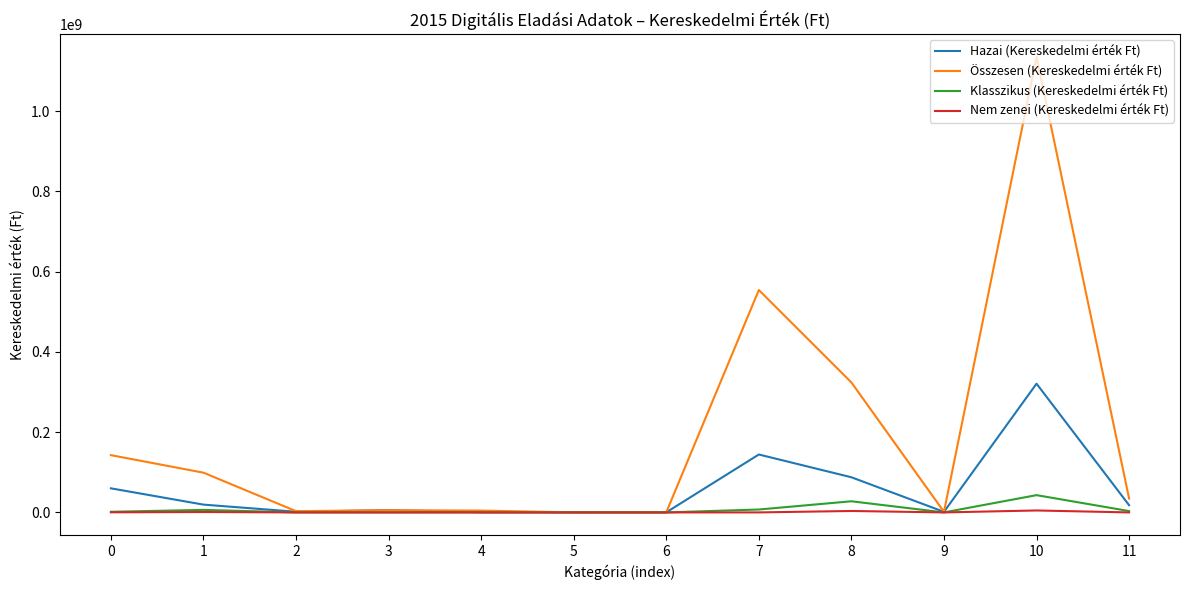

What is the sum of all Klasszikus (Kereskedelmi érték Ft) values?

89428696